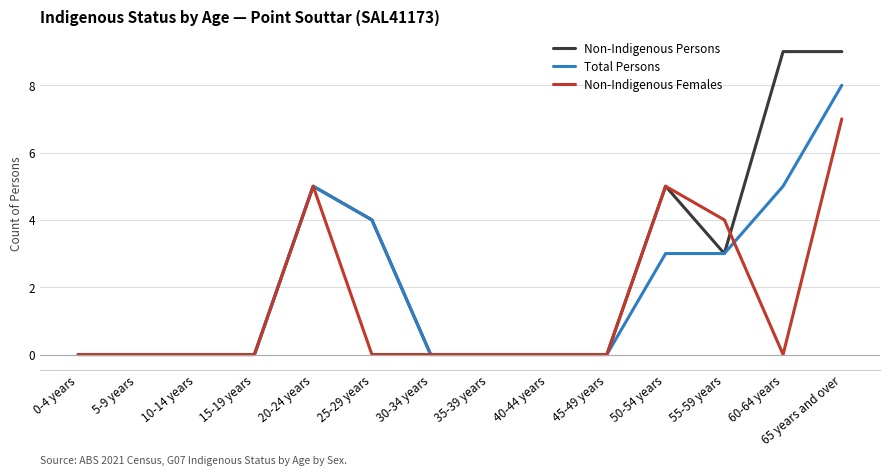

Is the value of Non-Indigenous Females at 60-64 years greater than the value of Non-Indigenous Persons at 55-59 years?

No